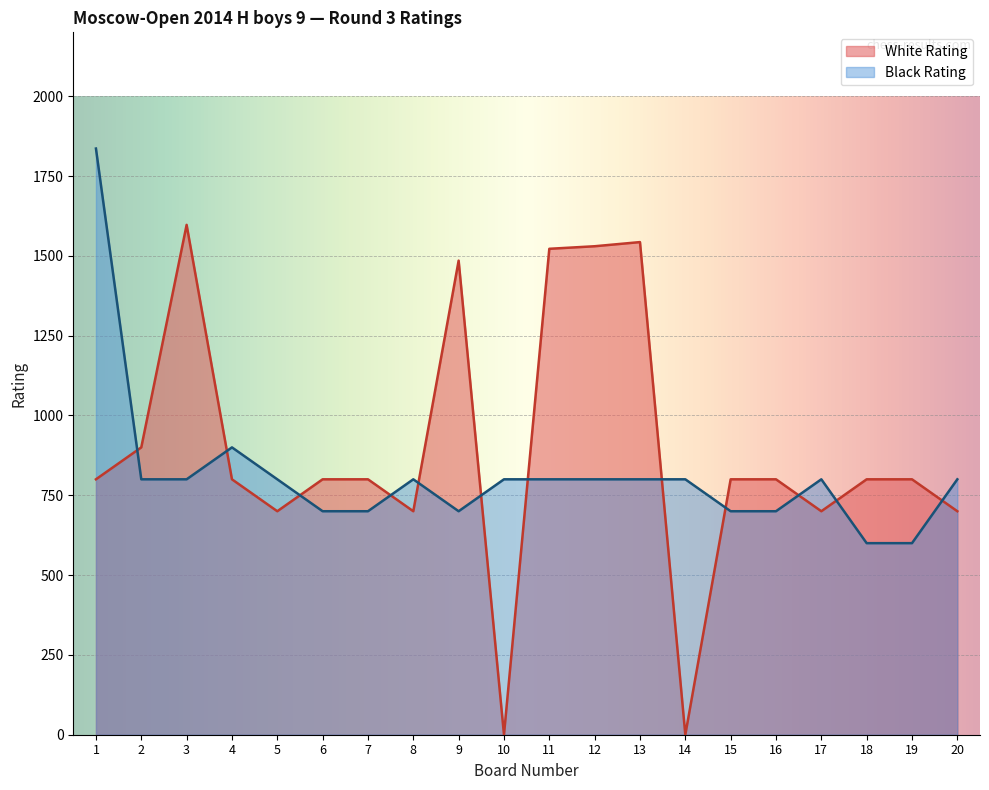

Which series has the largest total across all categories?

White Rating